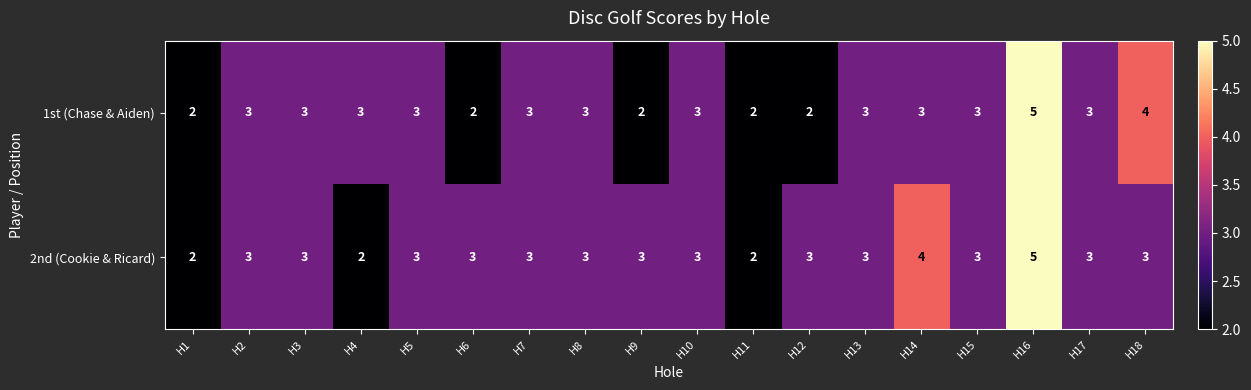

At which category is the sum across all series the highest?

H16